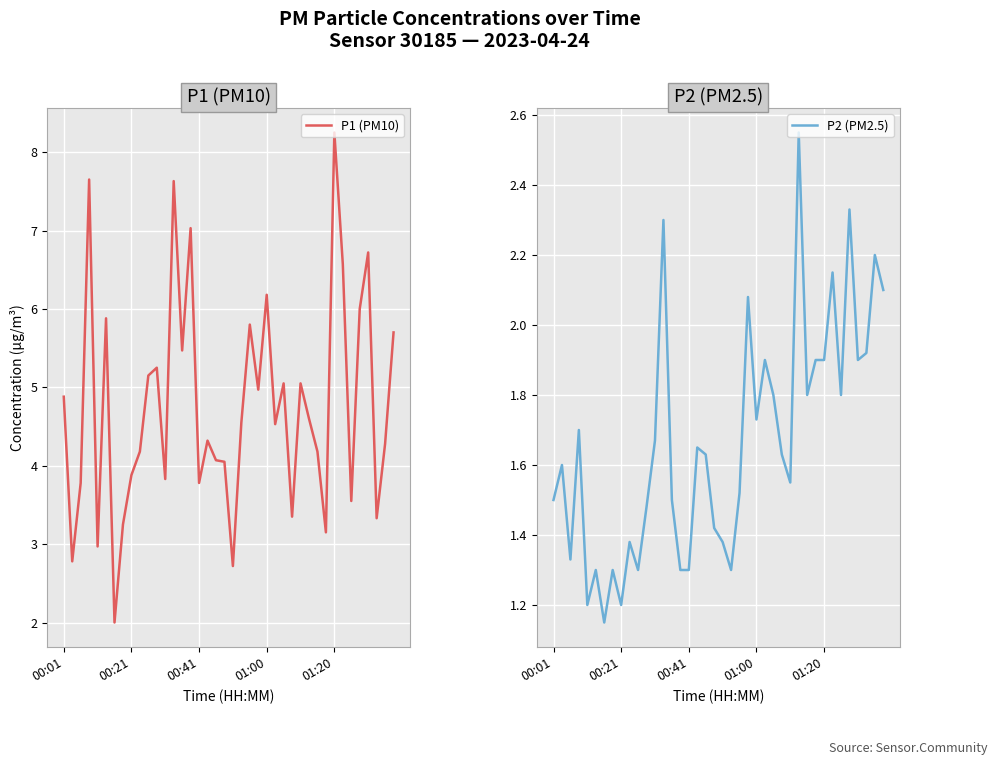

True or false: P1 (PM10) and P2 (PM2.5) cross at least once.

False